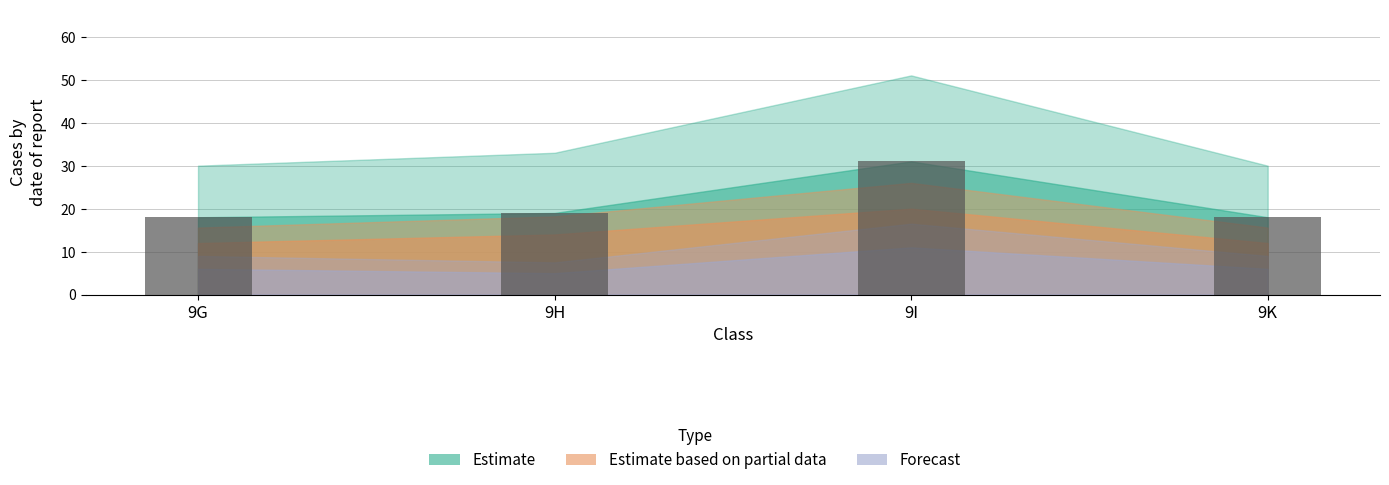

Approximately how many times larger is the value at 9H compared to 9G?

1.1